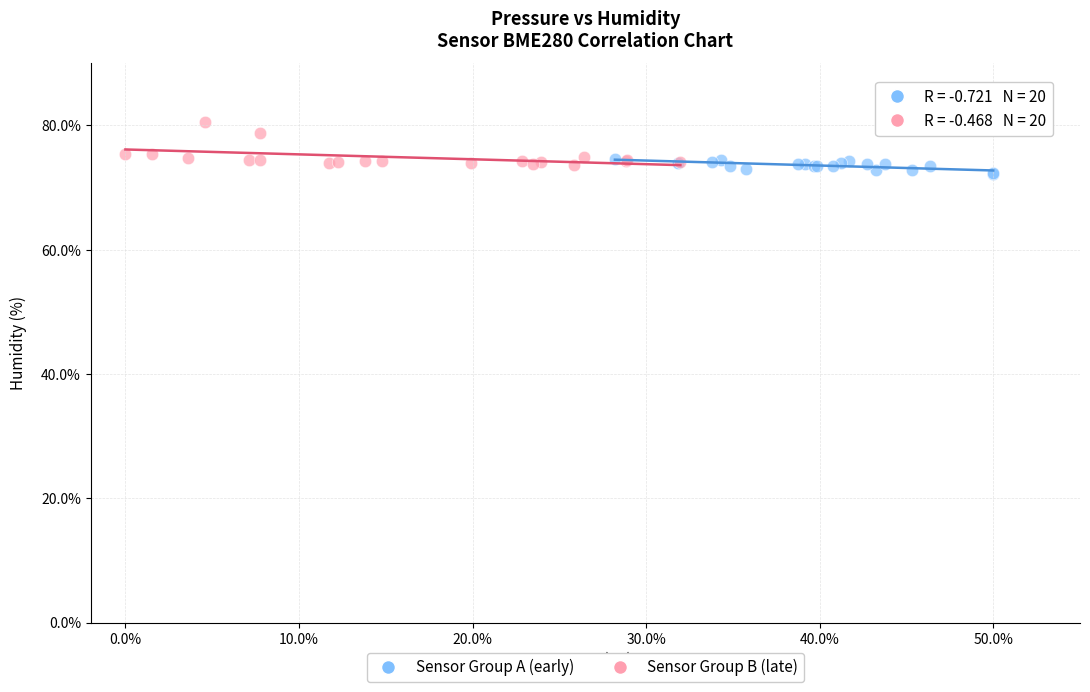

What are all the series names shown in the legend?

Sensor Group A (early), Sensor Group B (late)